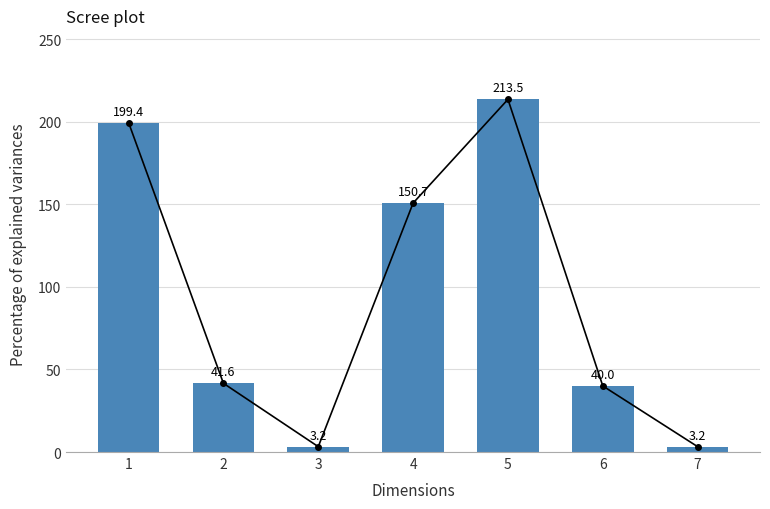

The chart shows a value of 244.0 at 4. True or false?

False